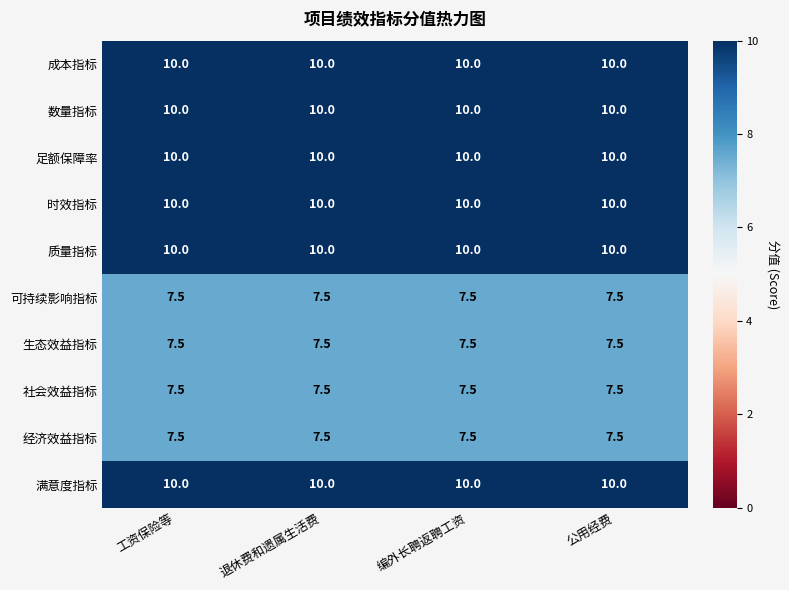

What is the spread (max minus min) of values at 公用经费?

2.5